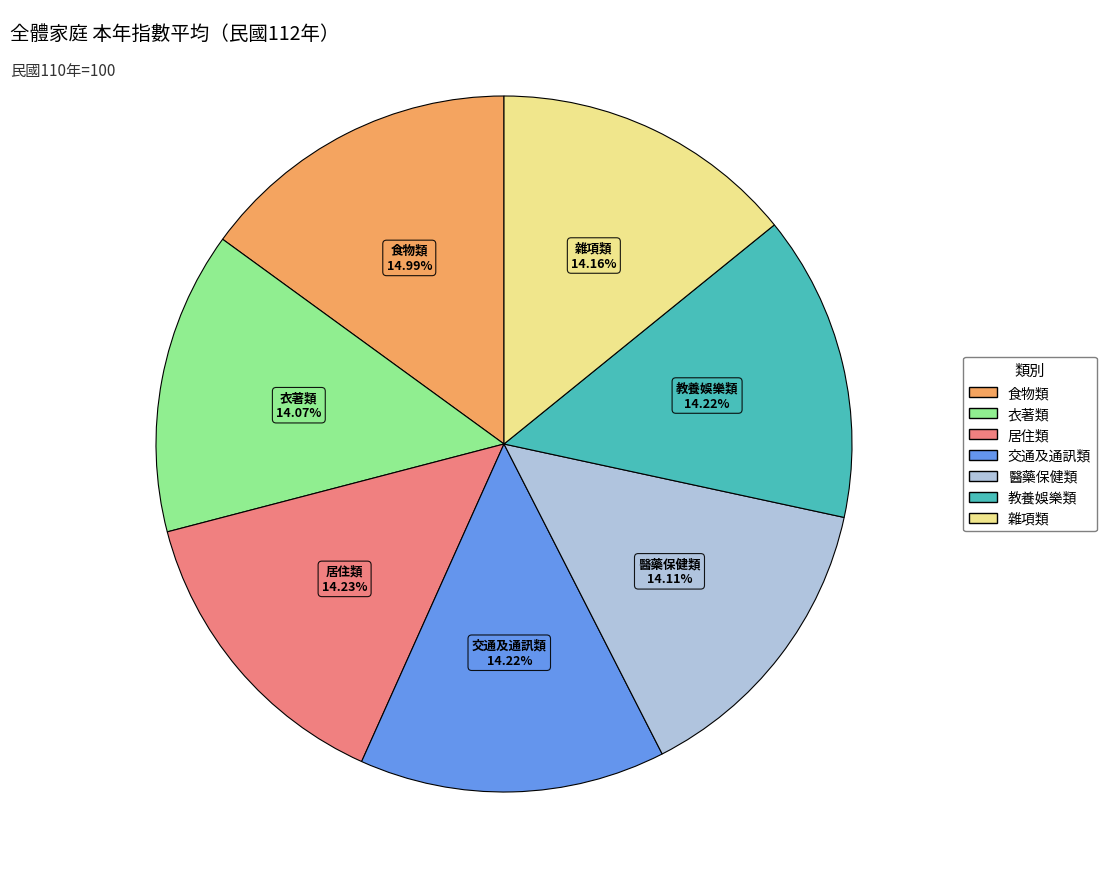

Approximately how many times larger is the value at 醫藥保健類 compared to 衣著類?

1.0